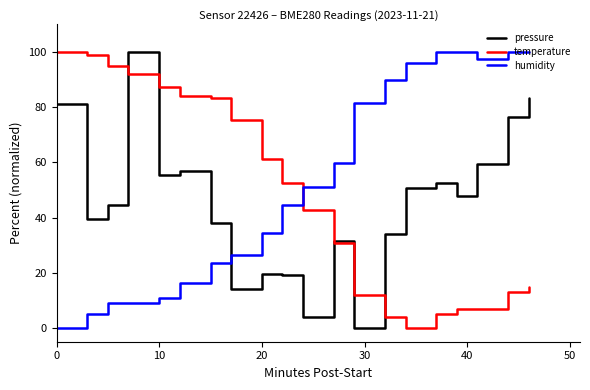

How many values in the temperature series exceed 52?

10